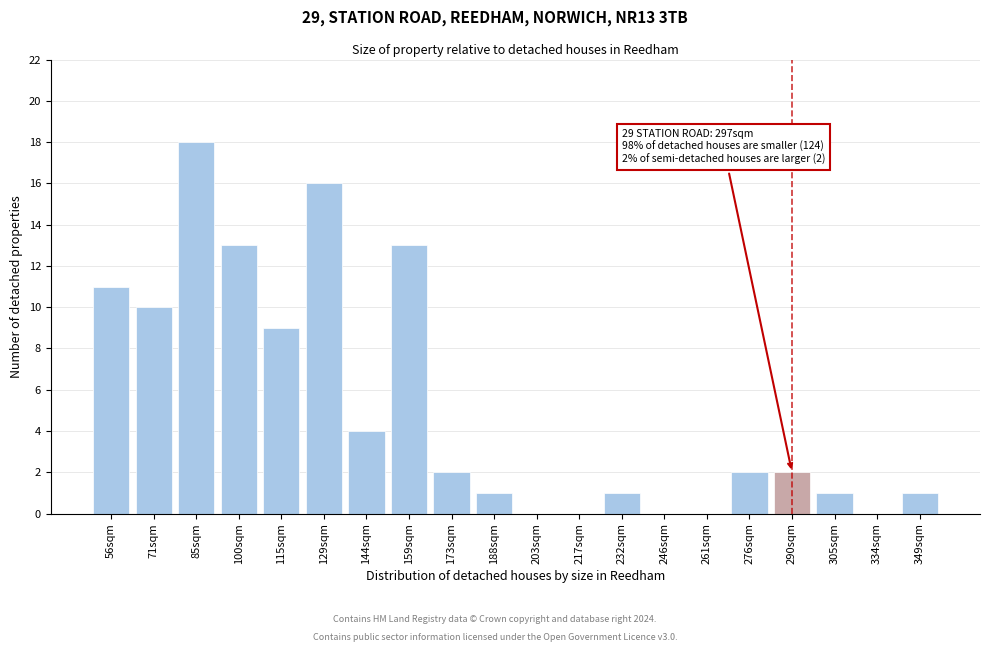

Reading right to left, transcribe all the data shown in this chart.

349sqm=1	334sqm=0	305sqm=1	290sqm=2	276sqm=2	261sqm=0	246sqm=0	232sqm=1	217sqm=0	203sqm=0	188sqm=1	173sqm=2	159sqm=13	144sqm=4	129sqm=16	115sqm=9	100sqm=13	85sqm=18	71sqm=10	56sqm=11